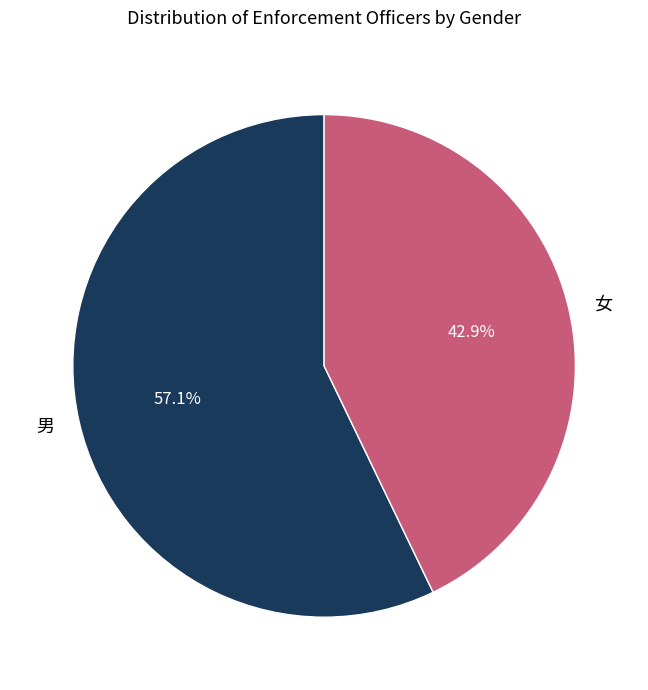

The 男 slice represents 57% of the pie. True or false?

True